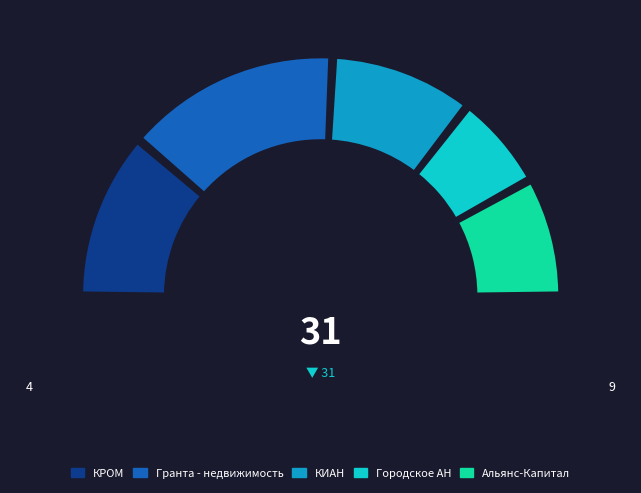

To the nearest percent, what is the average slice percentage?

10%